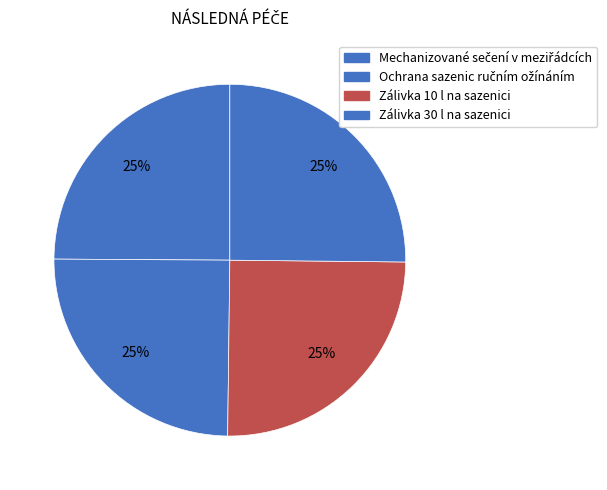

To the nearest percent, what is the combined percentage of Zálivka 30 l na sazenici and Ochrana sazenic ručním ožínáním?

50%